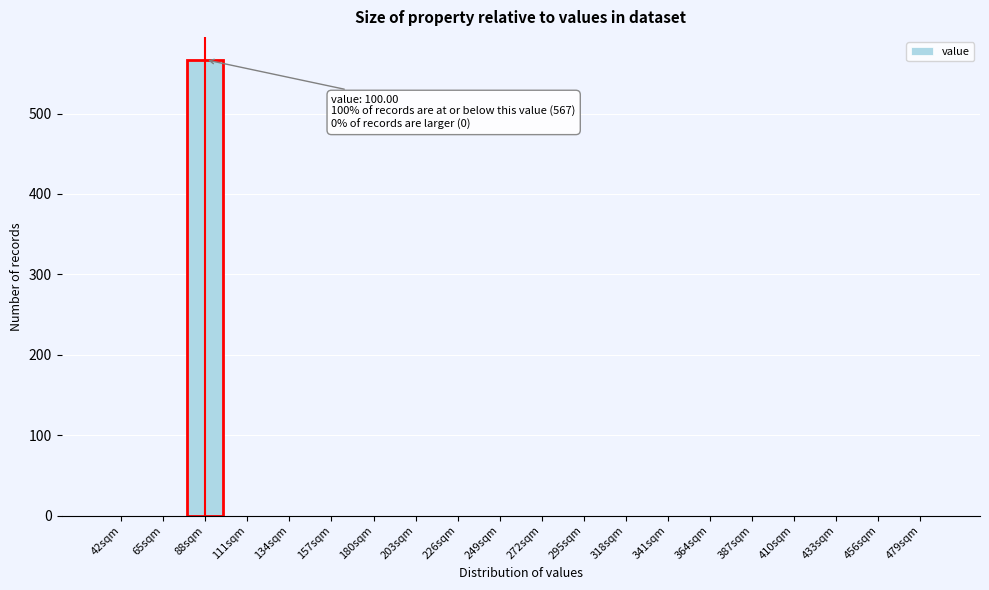

Reading left to right, list all the values displayed in this chart.

42sqm=0	65sqm=0	88sqm=567	111sqm=0	134sqm=0	157sqm=0	180sqm=0	203sqm=0	226sqm=0	249sqm=0	272sqm=0	295sqm=0	318sqm=0	341sqm=0	364sqm=0	387sqm=0	410sqm=0	433sqm=0	456sqm=0	479sqm=0